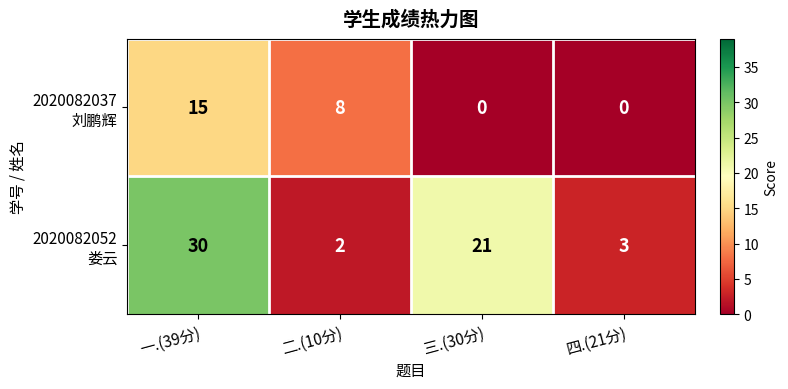

At which category does the chart reach its peak across all series?

一.(39分)